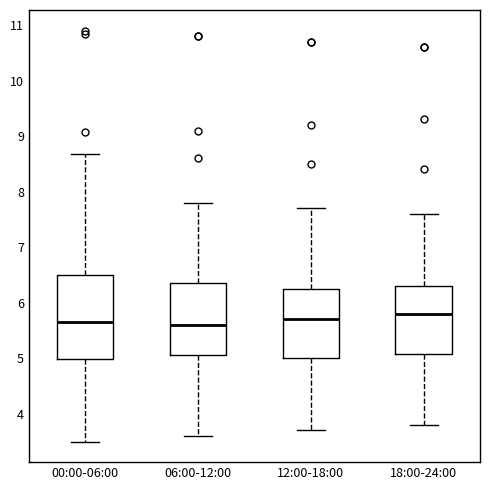

Which box is the tallest, from its lower edge to its upper edge?

00:00-06:00